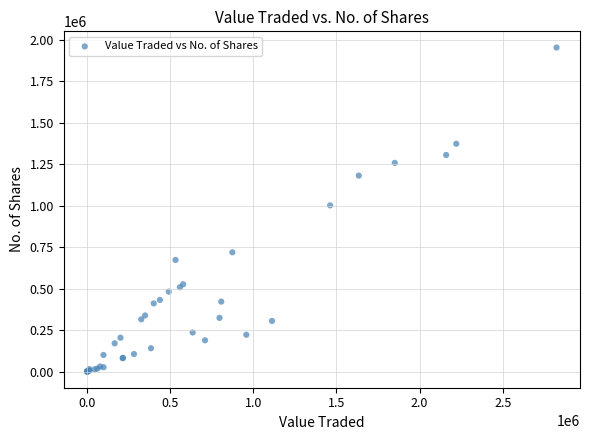

What Y value in the scatter plot is closest to 976157?

1001174